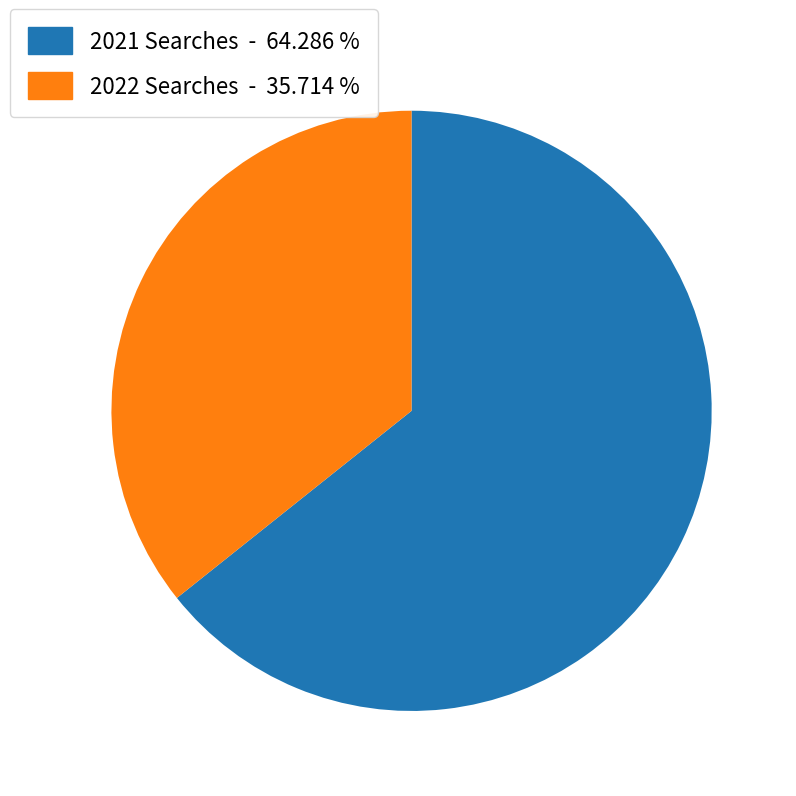

How many slices are in this pie chart?

2